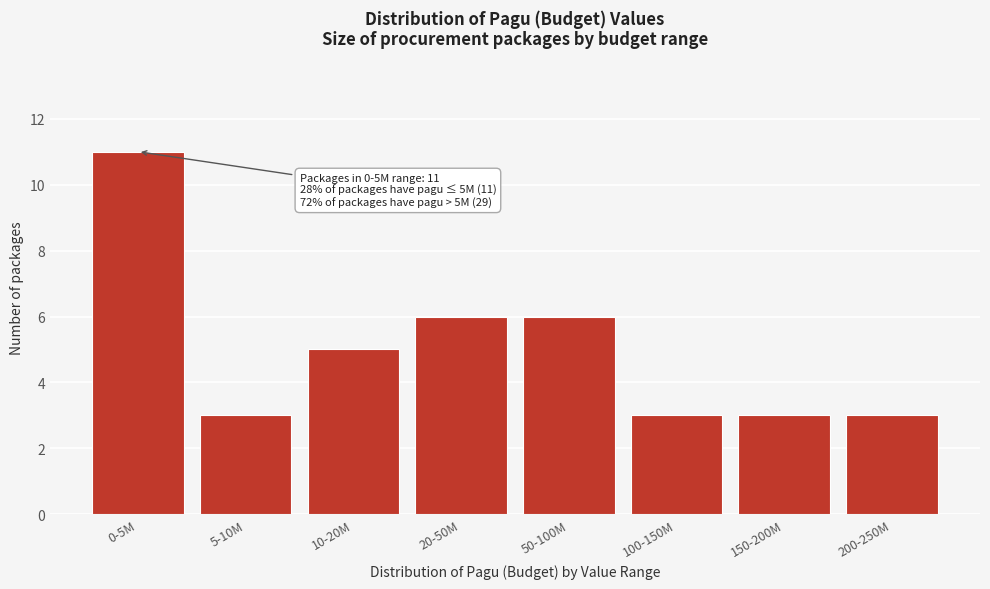

Reading right to left, list all the values displayed in this chart.

200-250M=3	150-200M=3	100-150M=3	50-100M=6	20-50M=6	10-20M=5	5-10M=3	0-5M=11